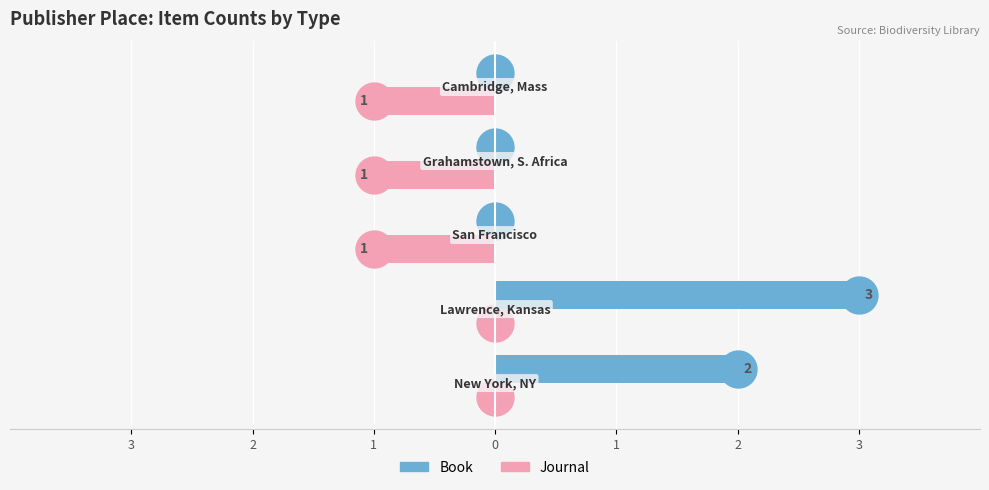

What is the sum of all Book values?

5